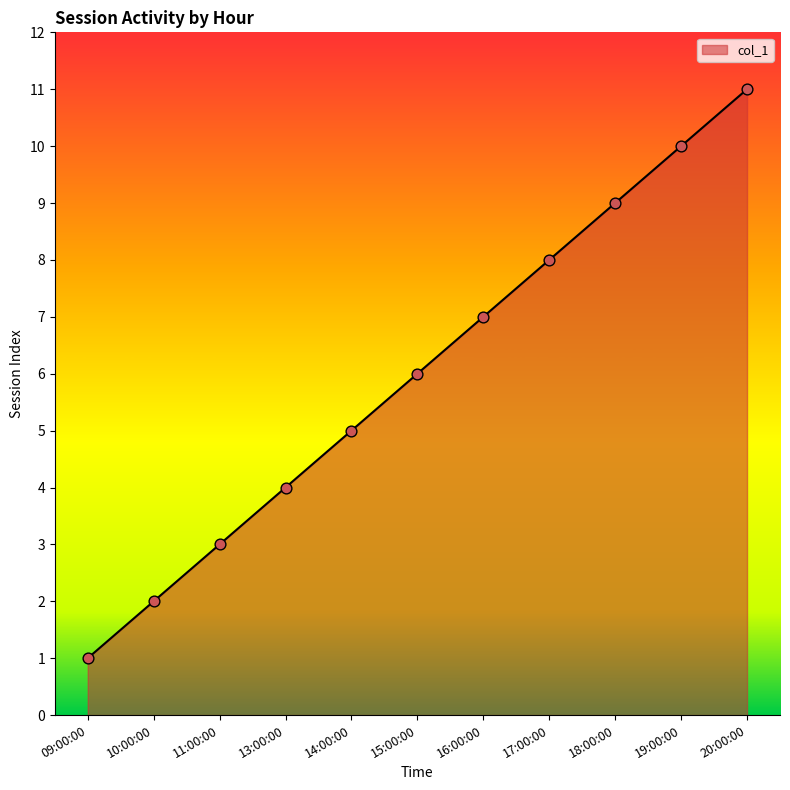

What is the change in value from 15:00:00 to 19:00:00?

+4